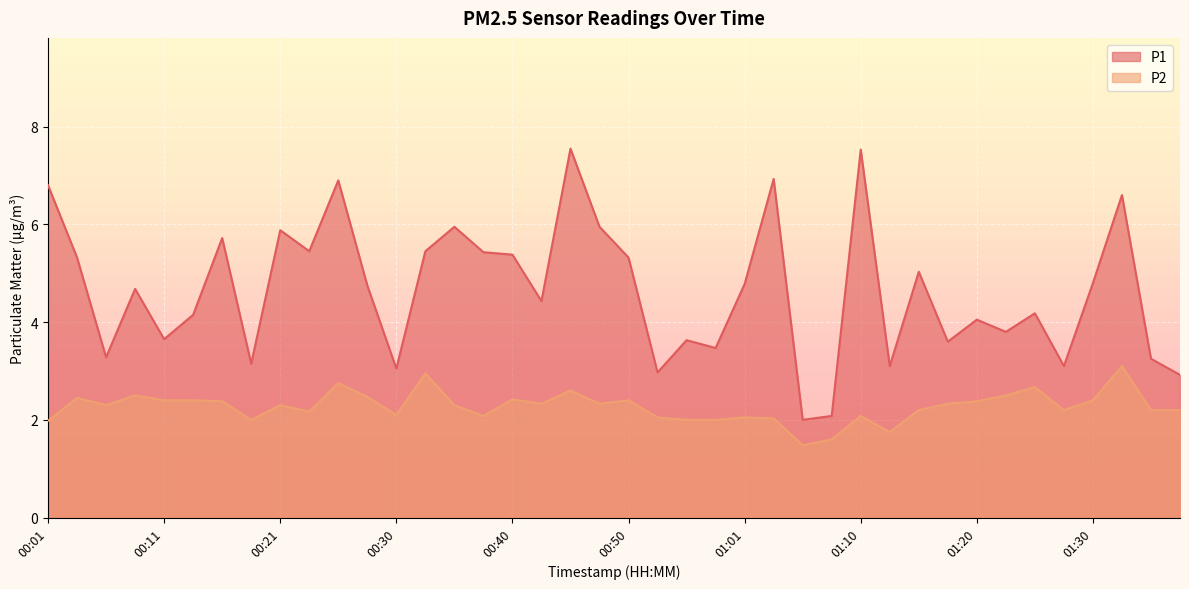

Between 00:30 and 01:28, which series saw the biggest shift?

P2